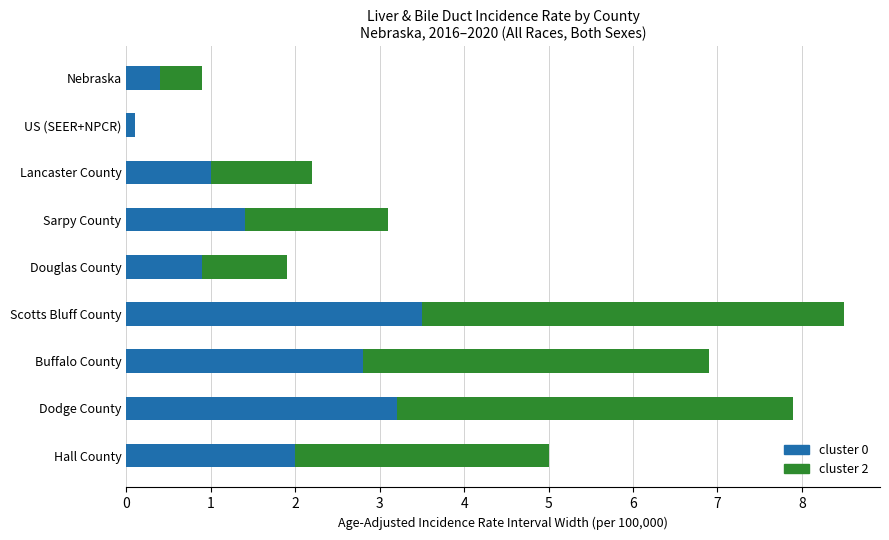

What is the total value across all series at Douglas County?

1.9